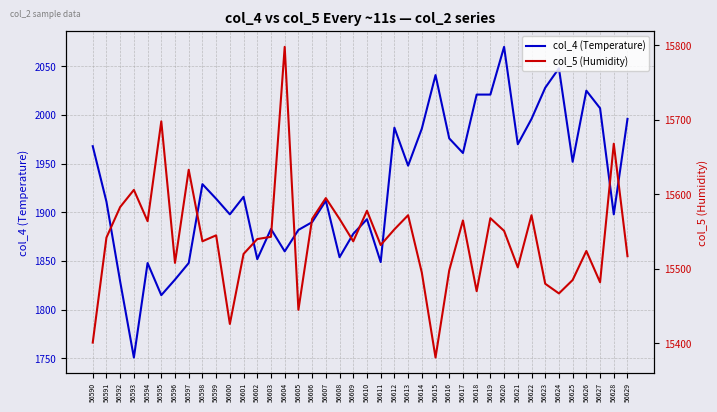

Which has a higher value, 56604 or 56614?

56614